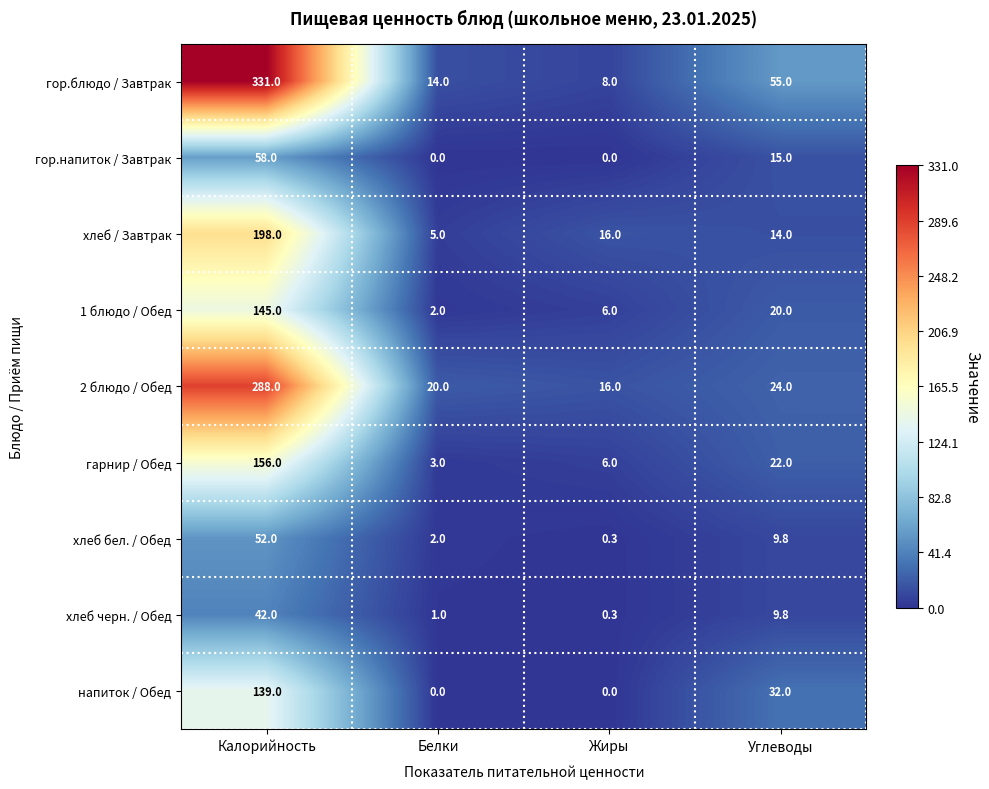

What is the sum of all хлеб бел. / Обед values?

64.1